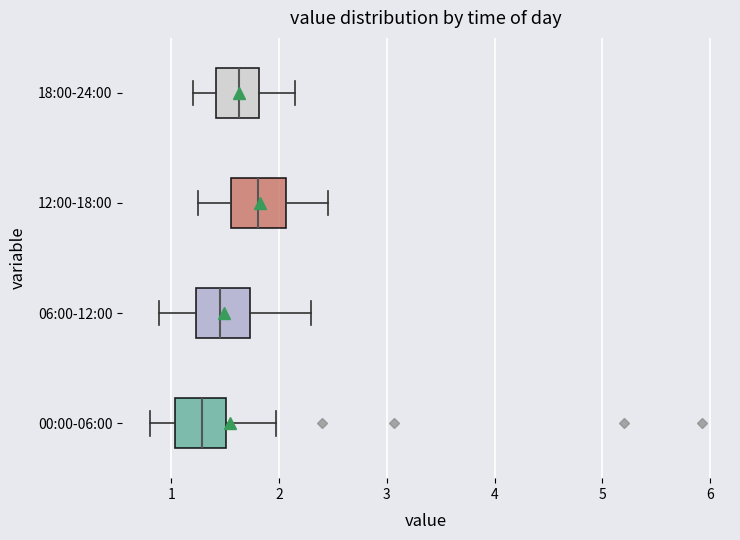

Where does the left whisker of the box for 18:00-24:00 end on the x-axis? The values are not printed on the chart, so give them approximately, as read against the axis.

1.2